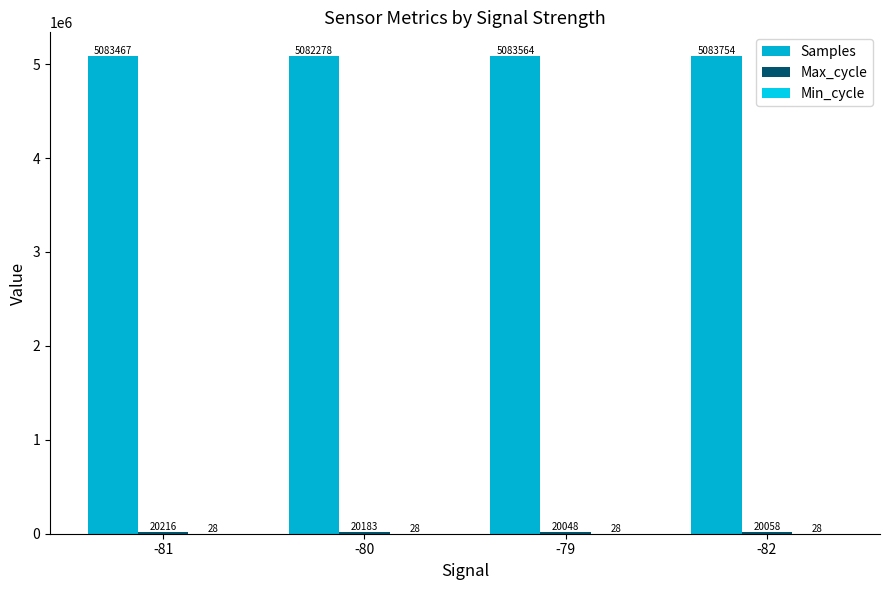

What is the label of the 3rd bar from the left?

-79